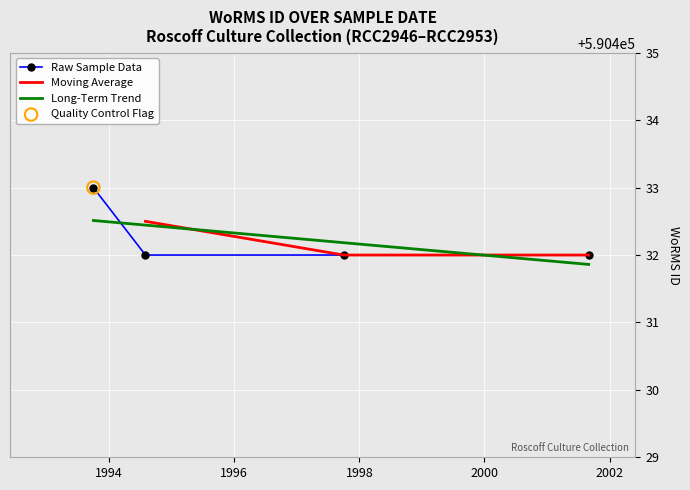

Between 1997-10-01 and 1993-10-01, which is larger?

1993-10-01